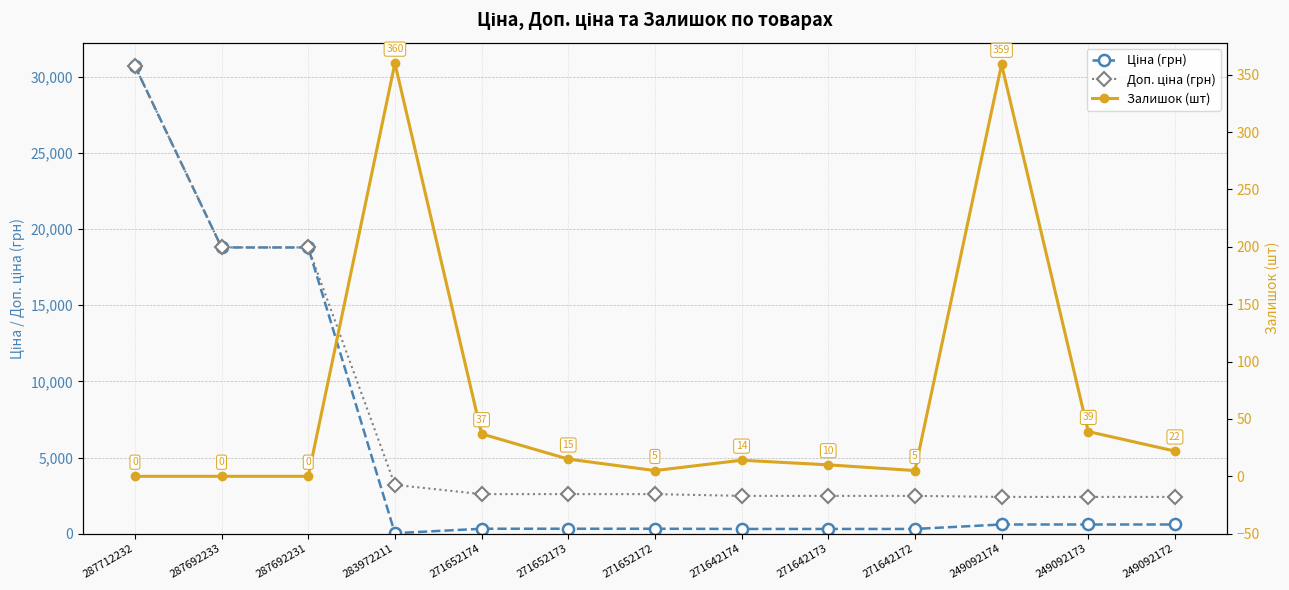

What is the difference between the Доп. ціна (грн) values at 271652174 and 283972211?

606.7